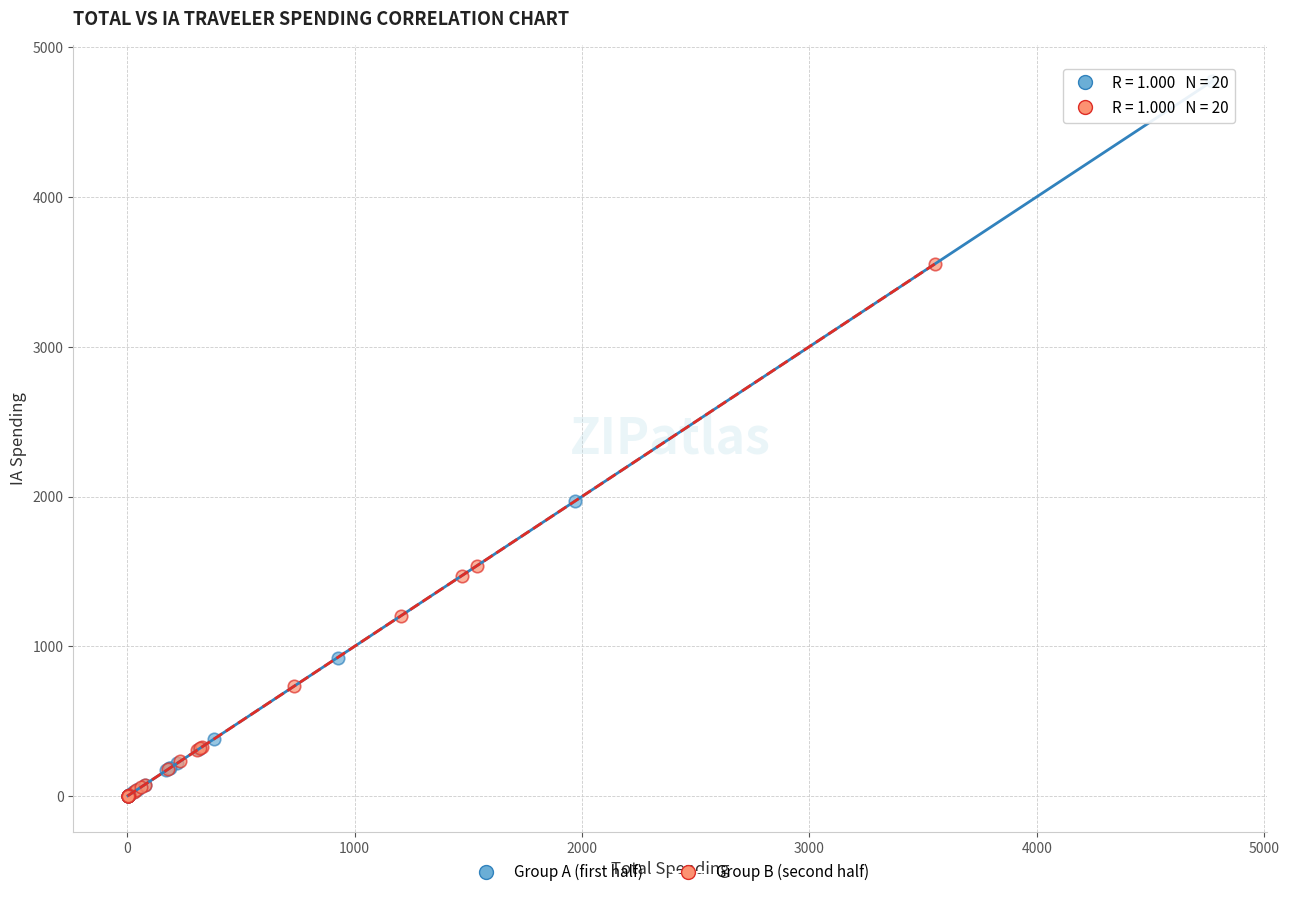

Which series reaches the maximum Y coordinate?

Group A (first half)